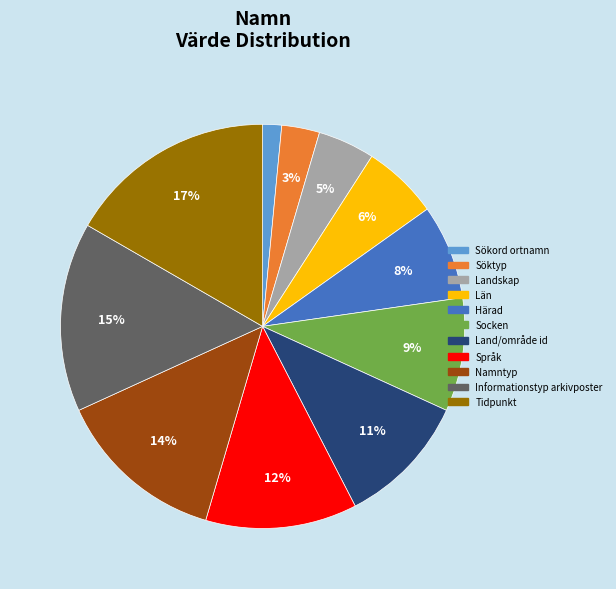

The Söktyp slice represents 3% of the pie. True or false?

True